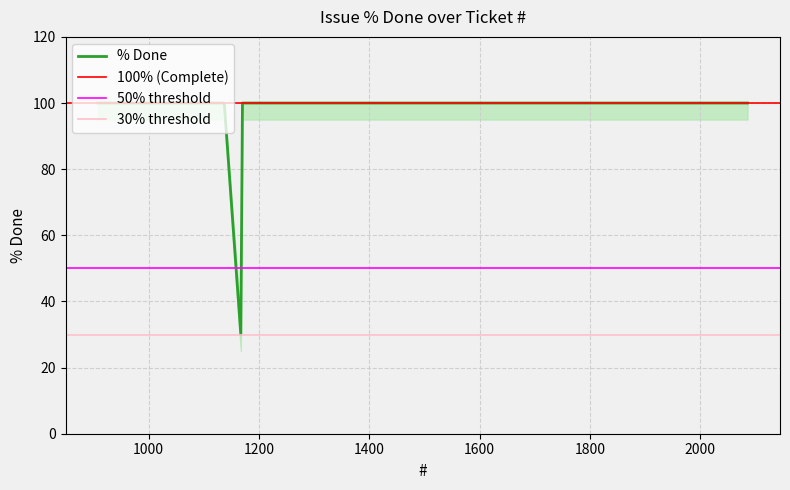

Which category has the highest value across all series?

2086